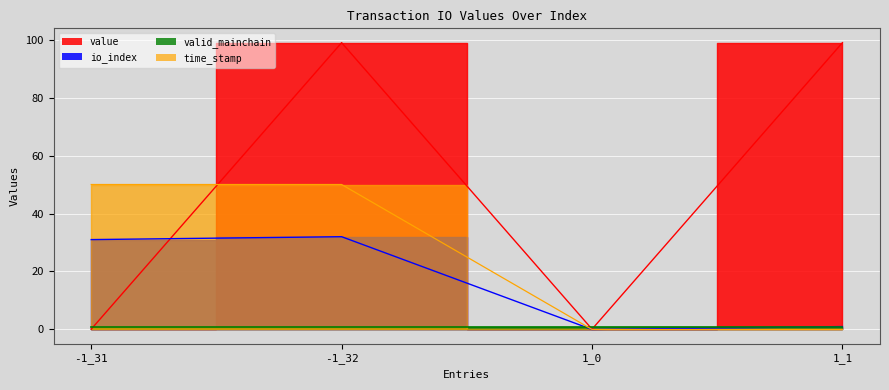

Which has a higher value, -1_31 or -1_32?

-1_32